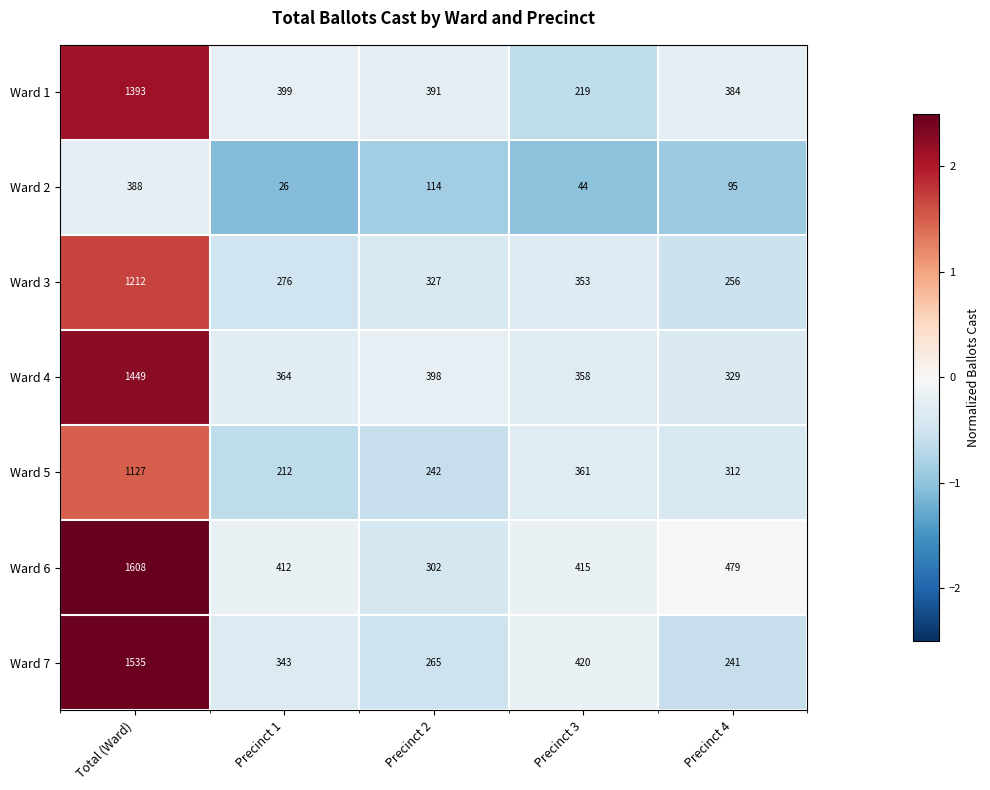

Count the number of categories in the chart.

5